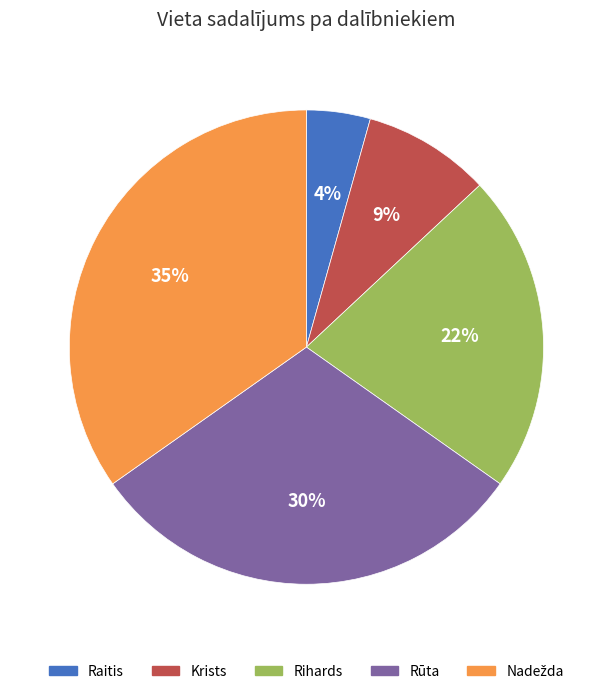

Do Rūta and Raitis together represent more than half of the pie?

No